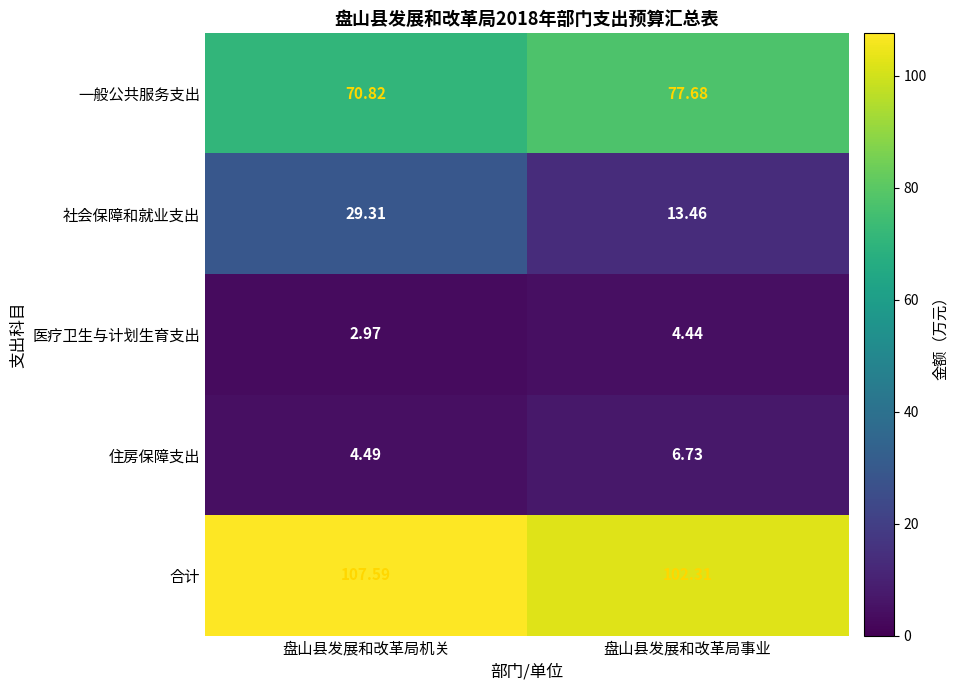

Which series has the widest spread of values?

社会保障和就业支出